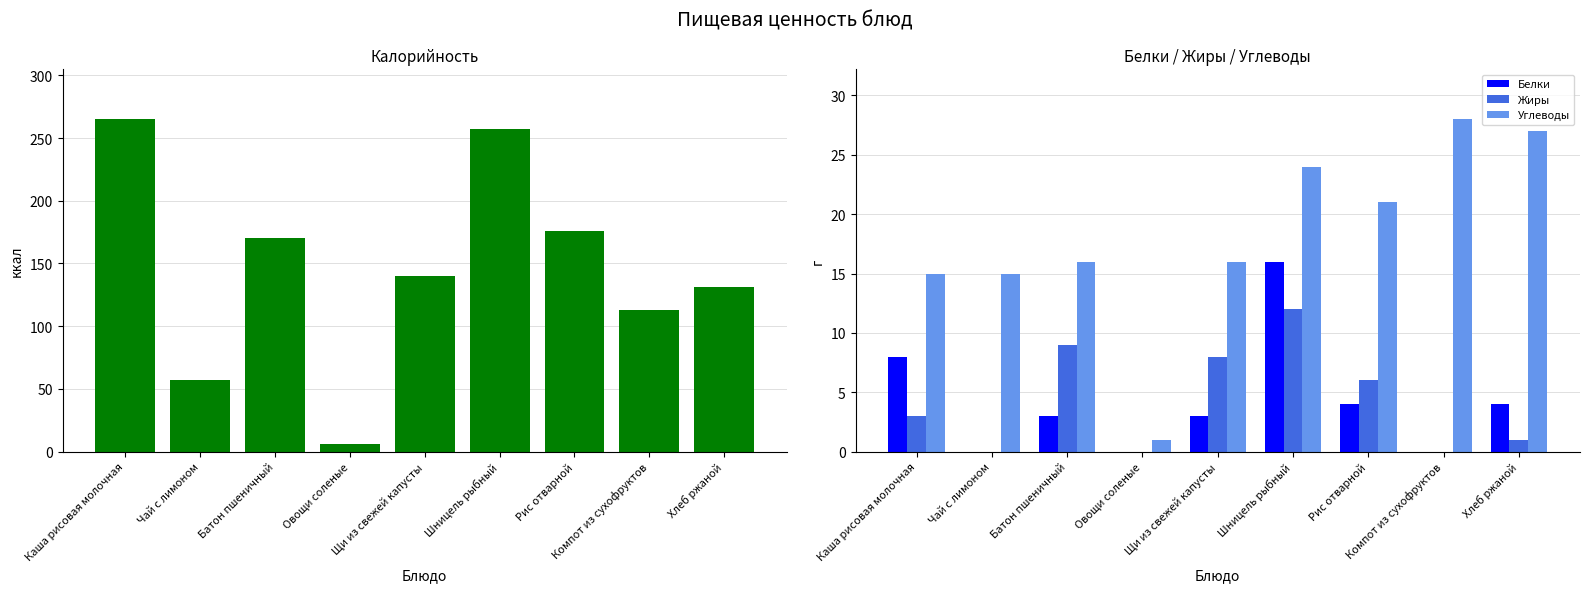

The Жиры series shows 4 at Каша рисовая молочная. True or false?

False